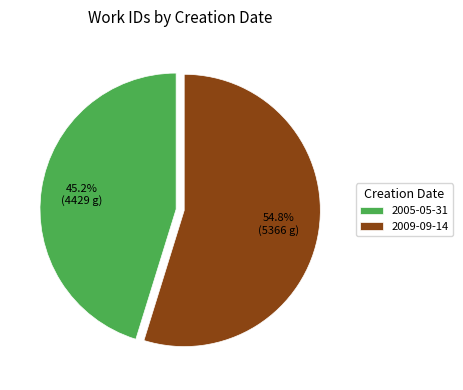

Approximately how many times larger is the value at 2009-09-14 compared to 2005-05-31?

1.2